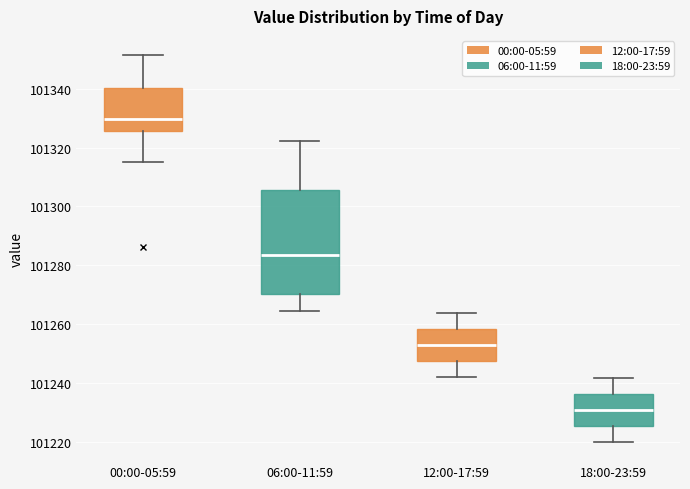

Where is the lower edge of the box for 06:00-11:59 on the y-axis? The values are not printed on the chart, so give them approximately, as read against the axis.

101270